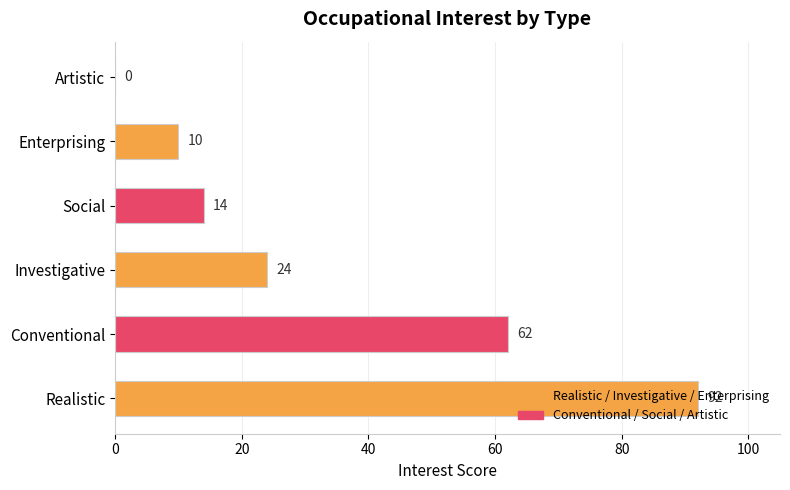

At which label is the value closest to 46?

Conventional